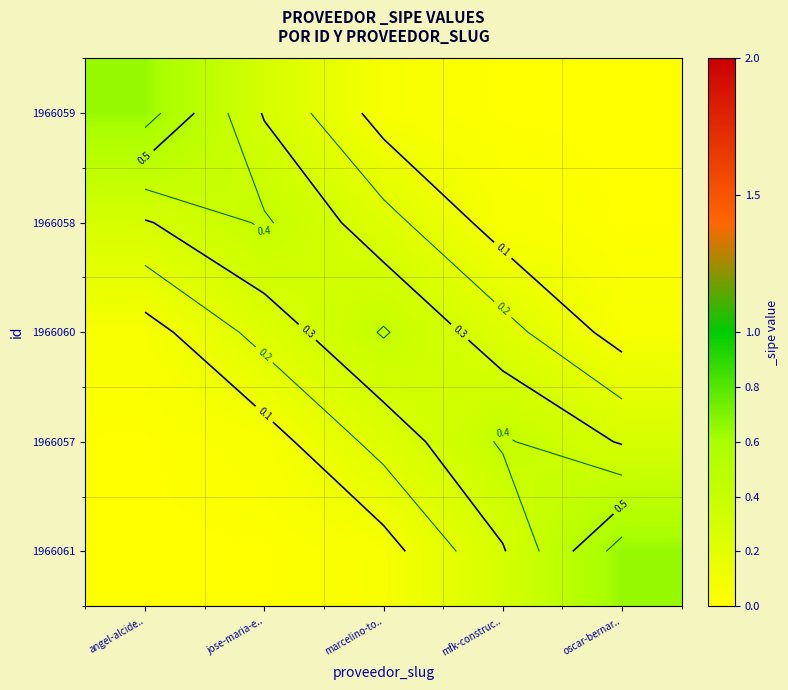

Rank the series at marcelino-to.. from highest to lowest value.

1966060, 1966058, 1966057, 1966059, 1966061